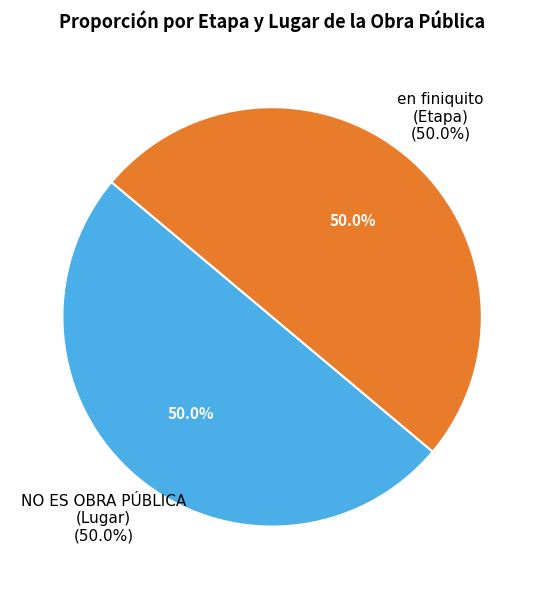

To the nearest percent, what is the combined percentage of NO ES OBRA PÚBLICA and en finiquito?

100%